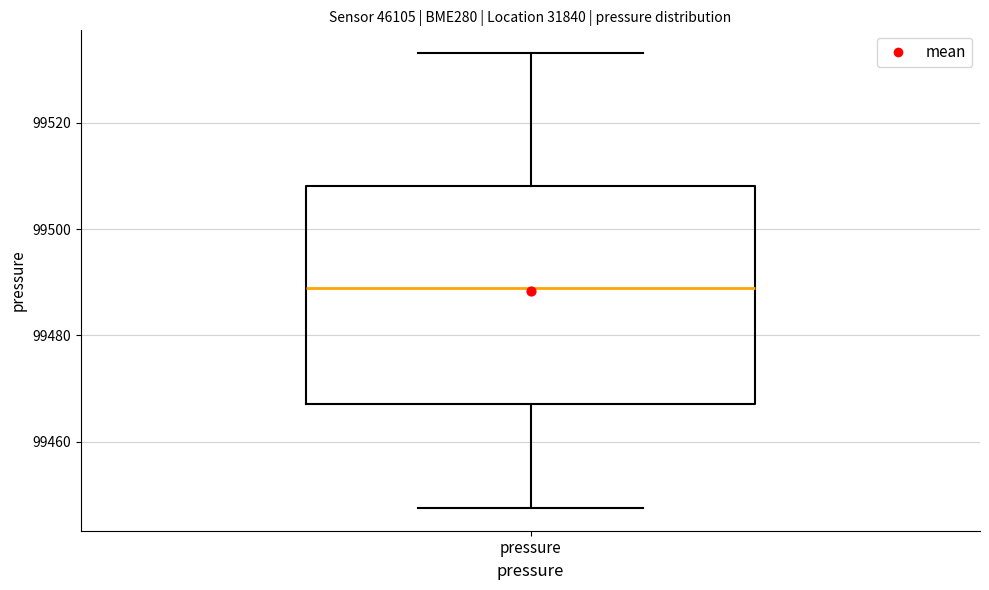

Read this box plot against the y-axis: the position of the median line, the range covered by the box, and the ends of both whiskers. The values are not printed on the chart, so give them approximately, as read against the axis.

median 99488, box 99468 to 99508, whiskers 99448 to 99534